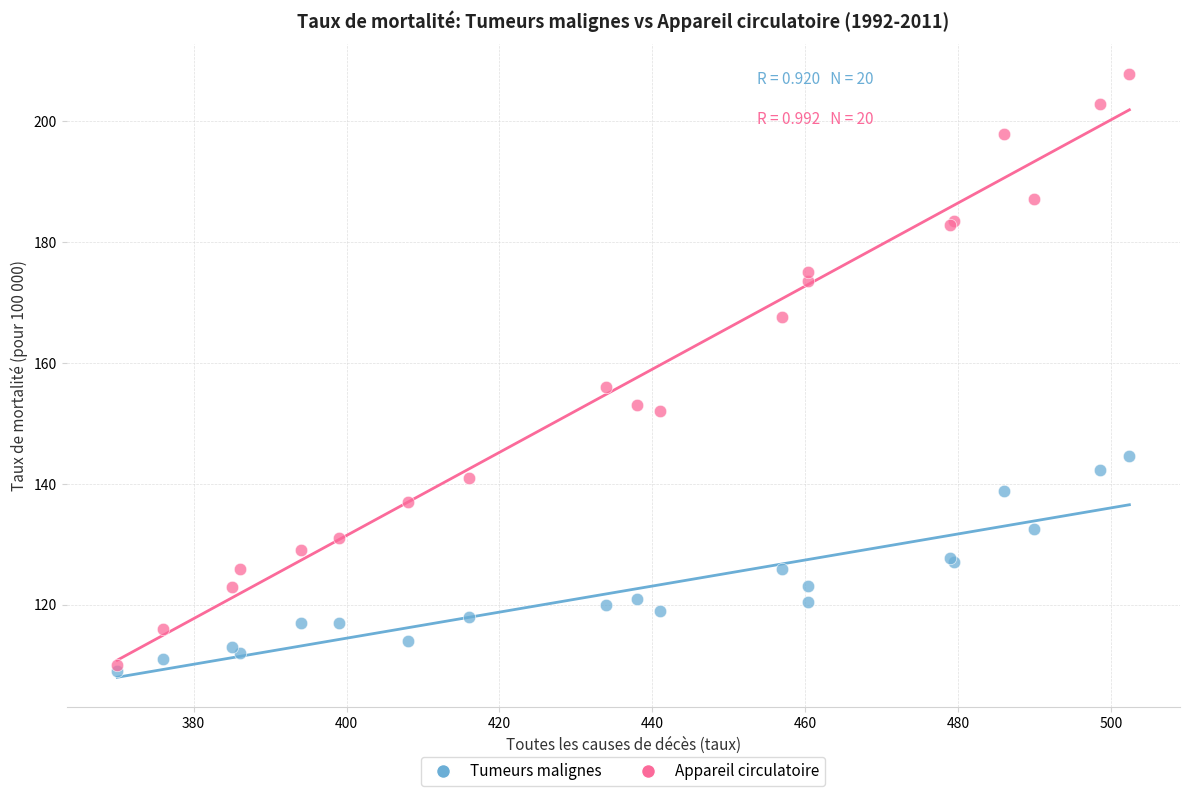

In the Appareil circulatoire series, what Y value is closest to 158?

156.0